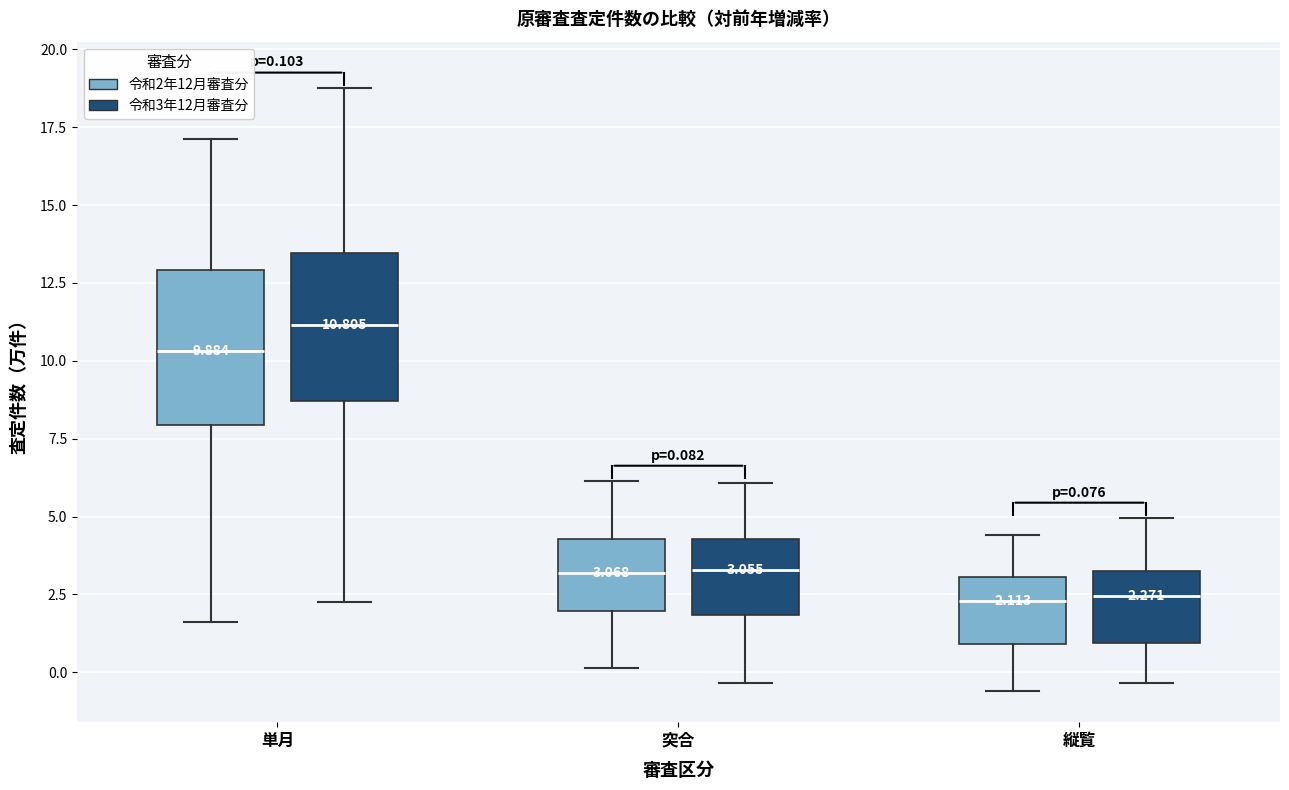

Which box's median line is the highest?

単月 (令和3年12月審査分)